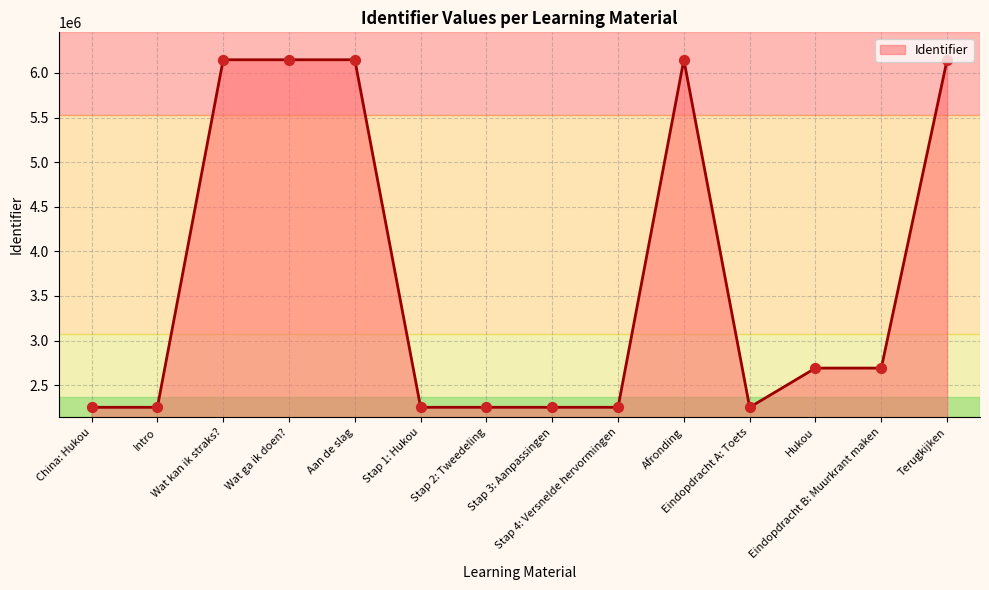

What is the change in value from Stap 3: Aanpassingen to Terugkijken?

+3895460